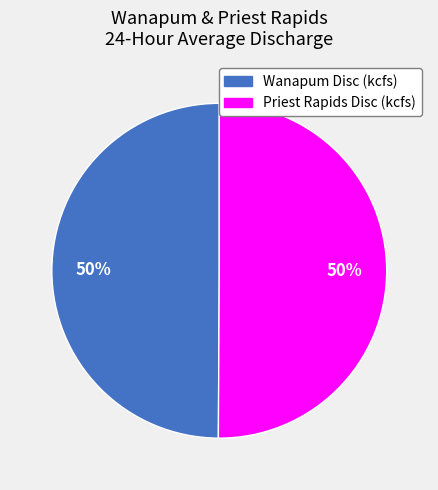

Do Priest Rapids Disc (kcfs) and Wanapum Disc (kcfs) together represent more than half of the pie?

Yes